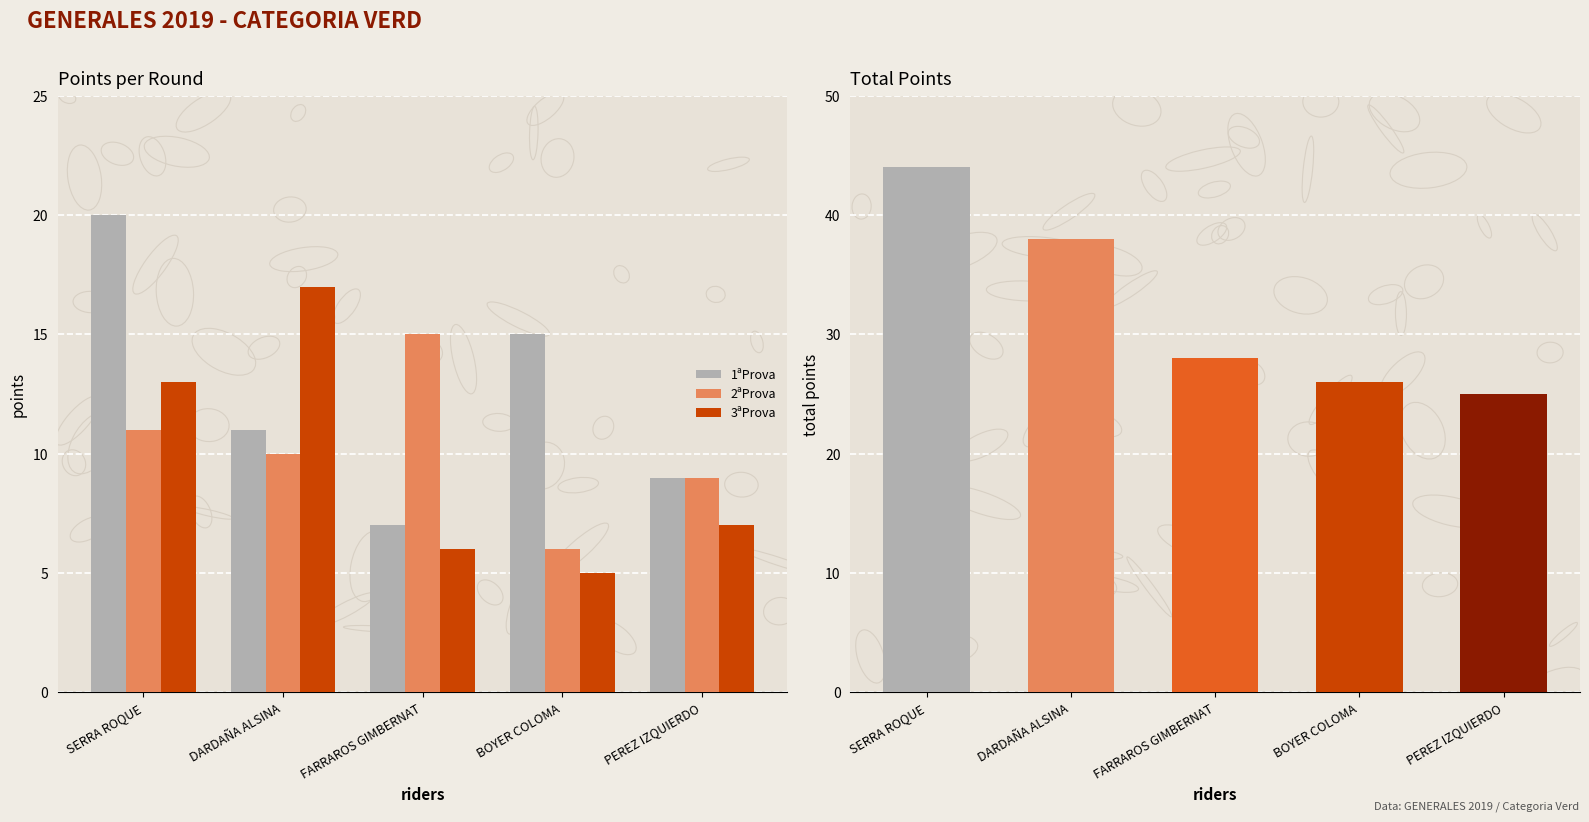

What is the difference between the maximum and minimum values in the 3ªProva series?

12